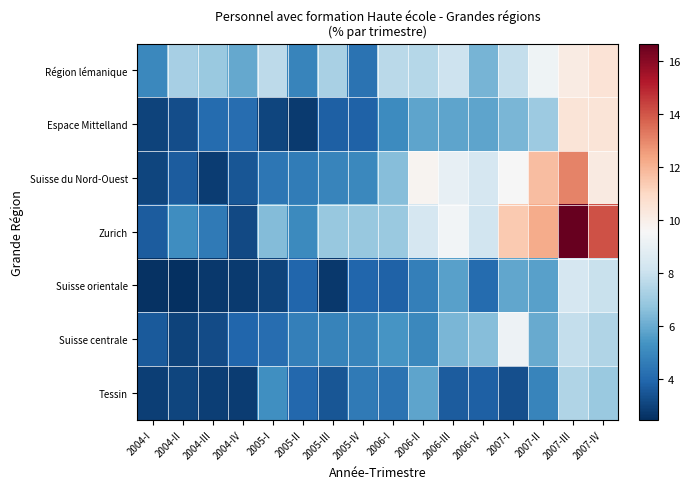

Reading left to right, transcribe all the data shown in this chart.

Région lémanique: 2004-I=5.0	2004-II=7.2	2004-III=6.9	2004-IV=5.9	2005-I=7.7	2005-II=4.9	2005-III=7.3	2005-IV=4.3	2006-I=7.7	2006-II=7.5	2006-III=8.1	2006-IV=6.3	2007-I=7.9	2007-II=9.2	2007-III=10.1	2007-IV=10.5
Espace Mittelland: 2004-I=3.0	2004-II=3.3	2004-III=4.1	2004-IV=4.2	2005-I=3.1	2005-II=2.8	2005-III=3.8	2005-IV=3.8	2006-I=5.1	2006-II=5.8	2006-III=5.8	2006-IV=5.8	2007-I=6.3	2007-II=7.0	2007-III=10.5	2007-IV=10.5
Suisse du Nord-Ouest: 2004-I=3.1	2004-II=3.7	2004-III=2.8	2004-IV=3.5	2005-I=4.4	2005-II=4.6	2005-III=4.9	2005-IV=5.0	2006-I=6.5	2006-II=9.7	2006-III=9.0	2006-IV=8.4	2007-I=9.5	2007-II=11.8	2007-III=13.1	2007-IV=10.2
Zurich: 2004-I=3.7	2004-II=5.2	2004-III=4.5	2004-IV=3.1	2005-I=6.5	2005-II=5.1	2005-III=6.9	2005-IV=6.9	2006-I=7.0	2006-II=8.4	2006-III=9.4	2006-IV=8.2	2007-I=11.4	2007-II=12.2	2007-III=16.7	2007-IV=14.1
Suisse orientale: 2004-I=2.6	2004-II=2.5	2004-III=2.7	2004-IV=2.8	2005-I=3.0	2005-II=3.9	2005-III=2.7	2005-IV=4.0	2006-I=3.8	2006-II=4.7	2006-III=5.7	2006-IV=4.1	2007-I=5.9	2007-II=5.7	2007-III=8.4	2007-IV=8.0
Suisse centrale: 2004-I=3.6	2004-II=3.0	2004-III=3.2	2004-IV=3.9	2005-I=4.1	2005-II=4.7	2005-III=4.8	2005-IV=4.9	2006-I=5.4	2006-II=5.0	2006-III=6.3	2006-IV=6.5	2007-I=9.2	2007-II=6.0	2007-III=7.9	2007-IV=7.4
Tessin: 2004-I=2.9	2004-II=3.0	2004-III=2.9	2004-IV=2.8	2005-I=5.2	2005-II=4.0	2005-III=3.5	2005-IV=4.6	2006-I=4.3	2006-II=5.8	2006-III=3.6	2006-IV=3.8	2007-I=3.3	2007-II=4.9	2007-III=7.4	2007-IV=6.9